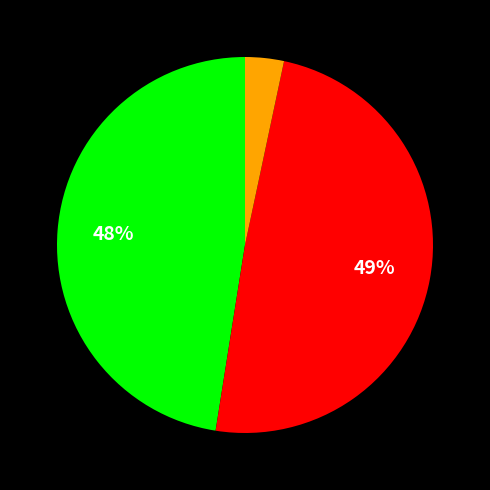

Is there a majority slice in this chart?

No